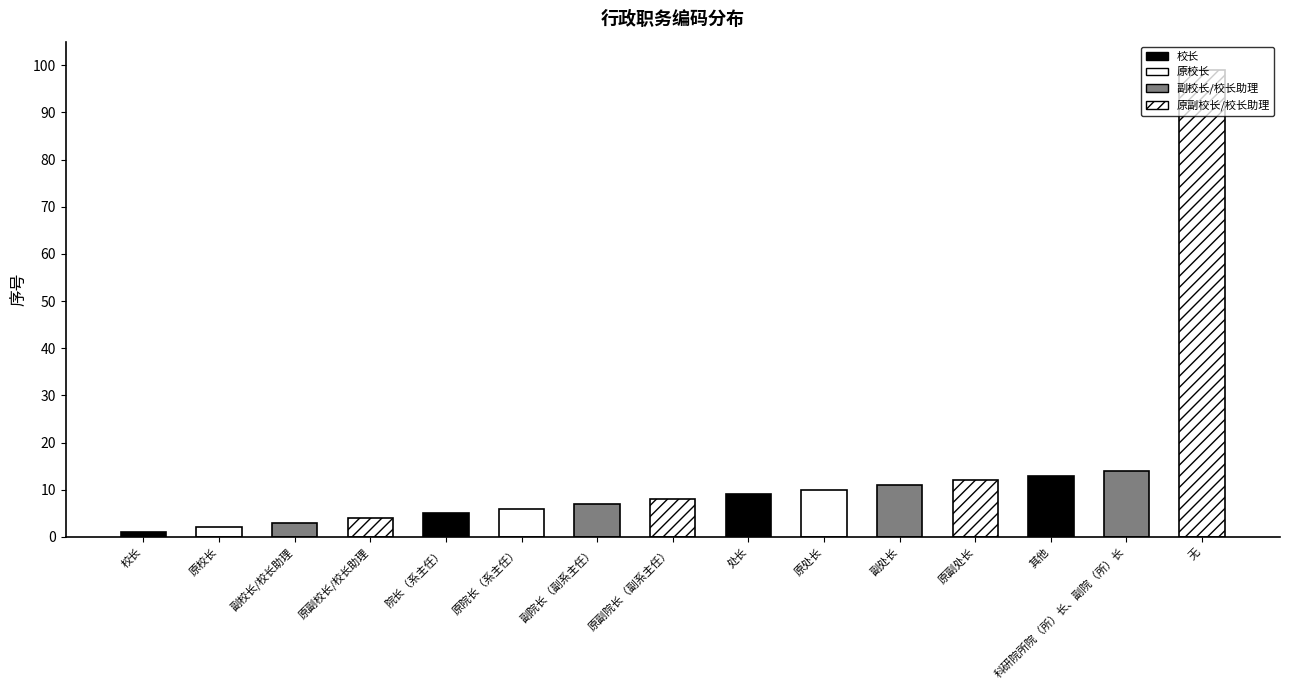

Reading left to right, extract all data points from this chart.

1	2	3	4	5	6	7	8	9	10	11	12	13	14	99